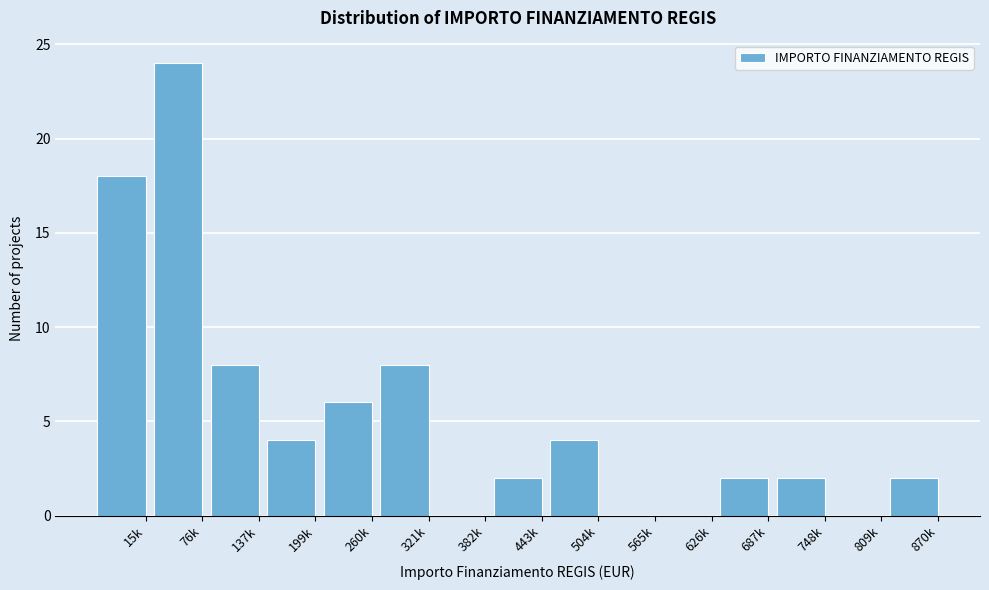

Reading right to left, what are all the values shown in this chart?

870k=2	809k=0	748k=2	687k=2	626k=0	565k=0	504k=4	443k=2	382k=0	321k=8	260k=6	199k=4	137k=8	76k=24	15k=18